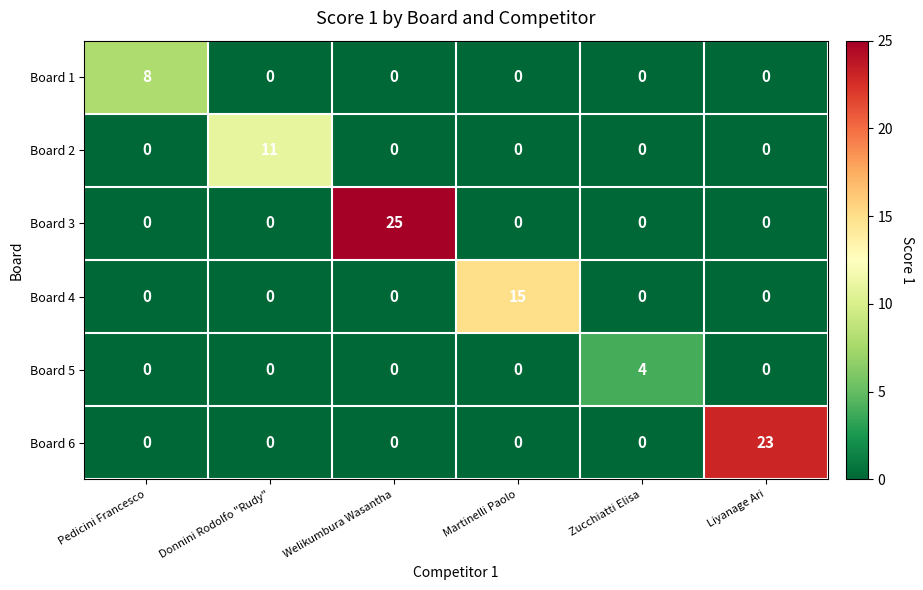

What is the spread (max minus min) of values at Donnini Rodolfo "Rudy"?

11